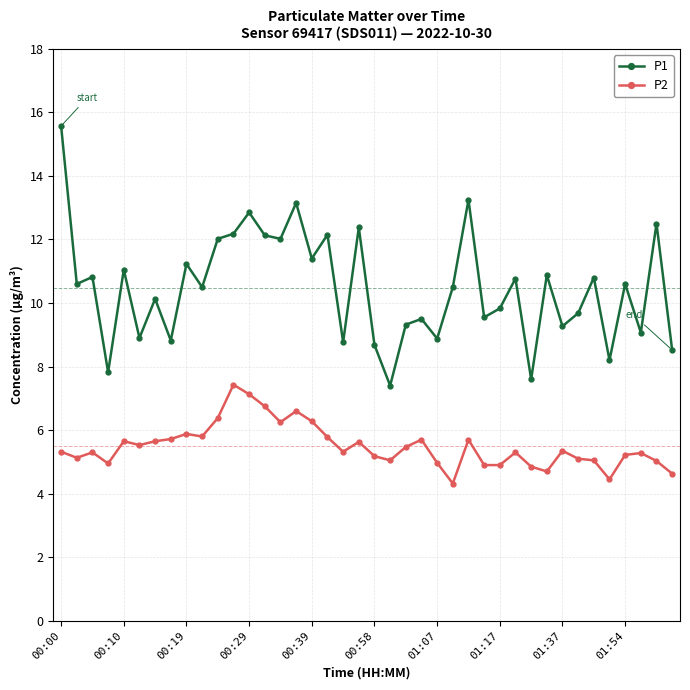

How many lines are shown in the chart?

2